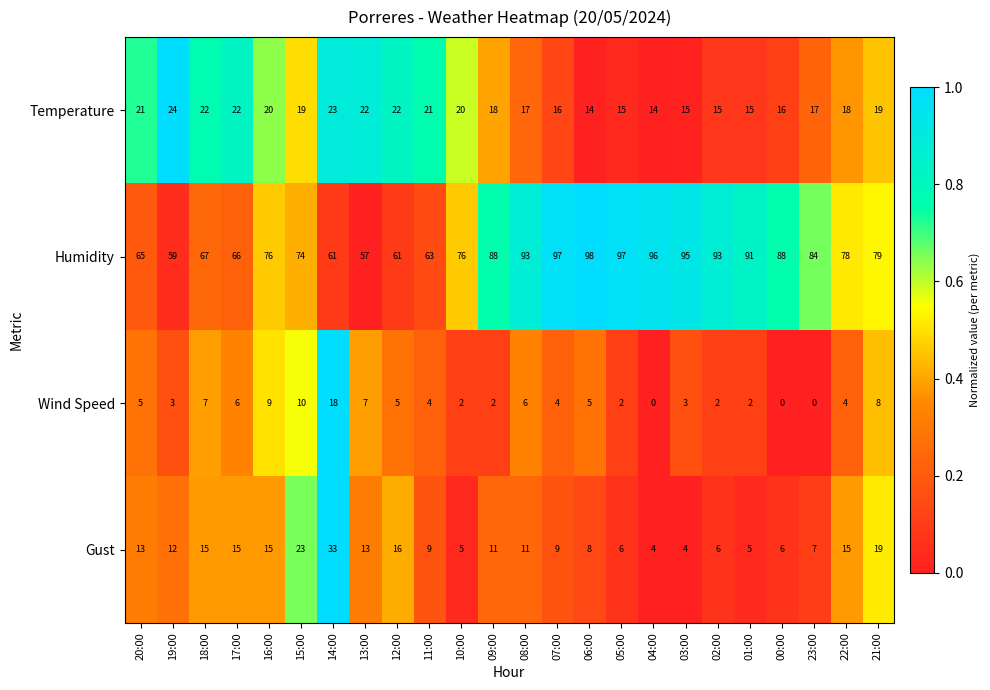

True or false: Wind Speed has a value of 6 at 00:00.

False